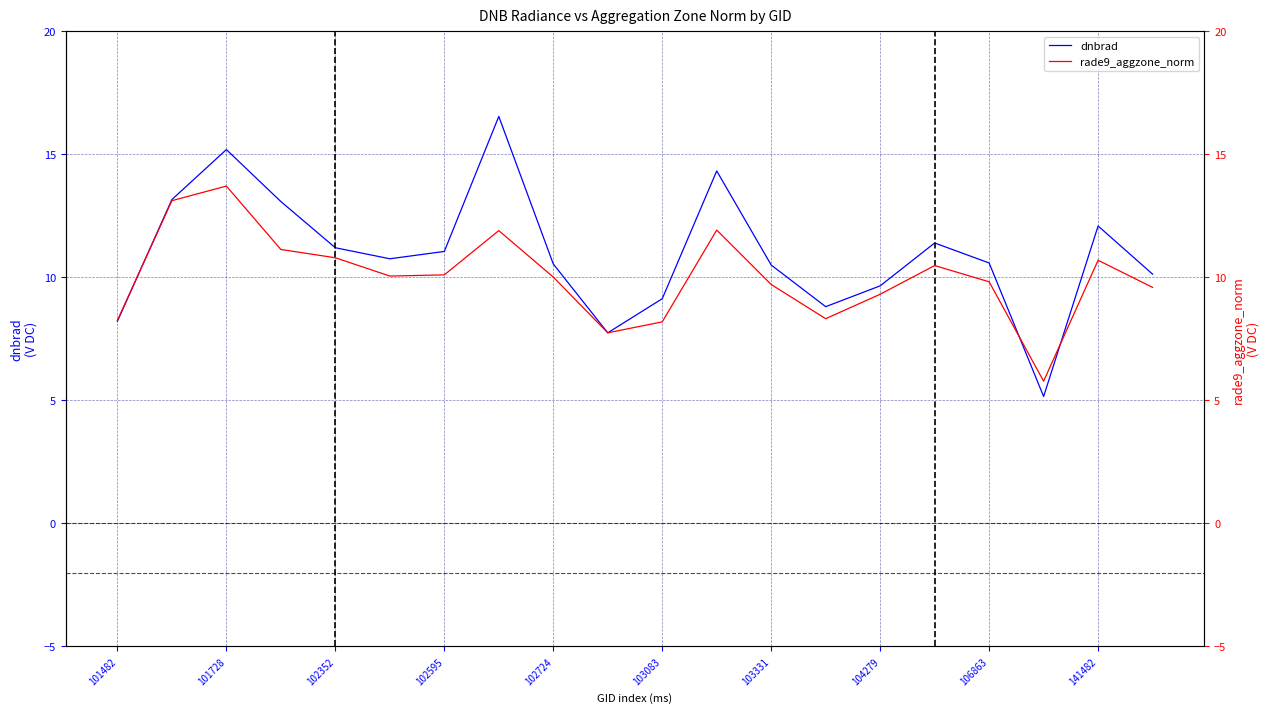

How many lines are shown in the chart?

2